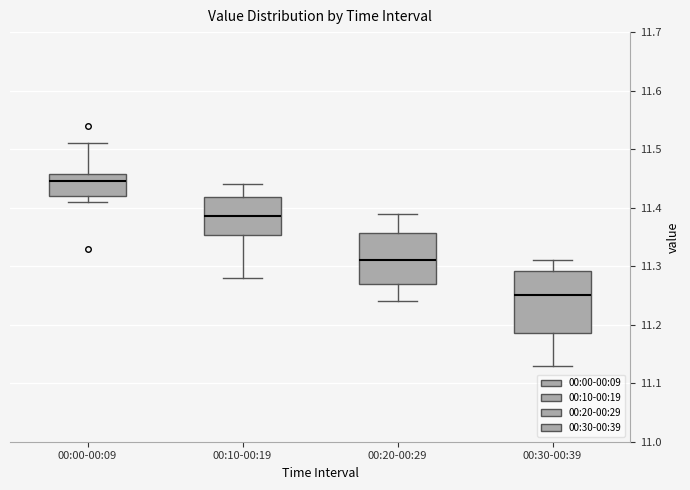

Reading left to right, transcribe this box plot: for each box, give where its median line is, the range the box spans, and where its two whiskers end, as read against the y-axis. The values are not printed on the chart, so give them approximately, as read against the axis.

00:00-00:09: median 11.45, box 11.42 to 11.46, whiskers 11.41 to 11.51
00:10-00:19: median 11.39, box 11.35 to 11.42, whiskers 11.28 to 11.44
00:20-00:29: median 11.31, box 11.27 to 11.36, whiskers 11.24 to 11.39
00:30-00:39: median 11.25, box 11.19 to 11.29, whiskers 11.13 to 11.31